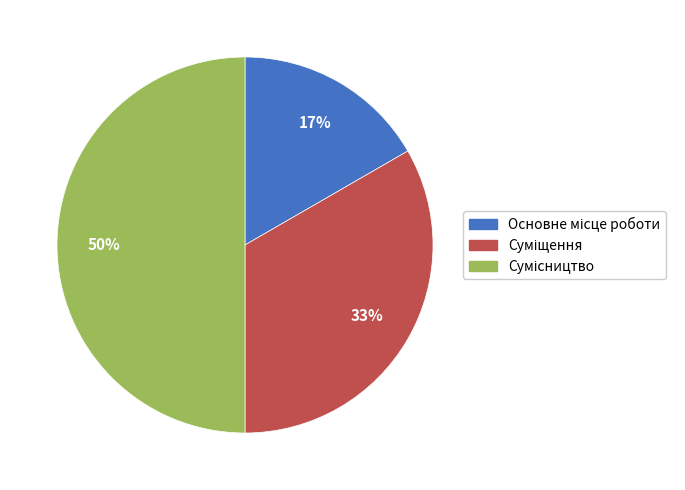

To the nearest percent, what is the difference between the largest and smallest slice percentages?

33%